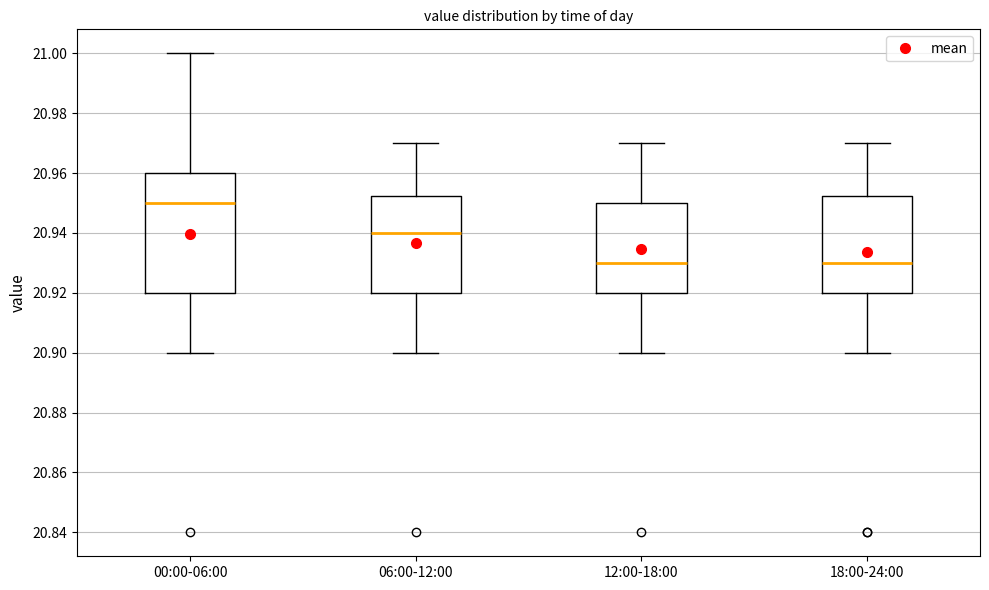

Reading left to right, read every box against the y-axis: the position of its median line, the range the box covers, and the ends of its whiskers. The values are not printed on the chart, so give them approximately, as read against the axis.

00:00-06:00: median 20.950, box 20.920 to 20.960, whiskers 20.900 to 21.000
06:00-12:00: median 20.940, box 20.920 to 20.952, whiskers 20.900 to 20.970
12:00-18:00: median 20.930, box 20.920 to 20.950, whiskers 20.900 to 20.970
18:00-24:00: median 20.930, box 20.920 to 20.952, whiskers 20.900 to 20.970